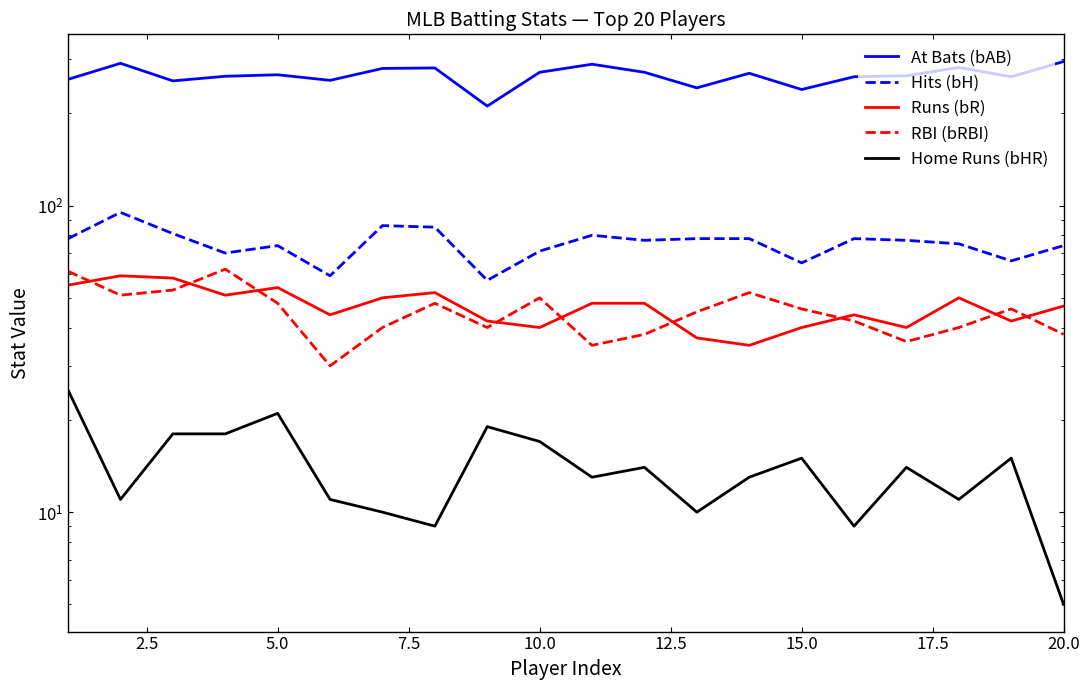

What is the smallest value displayed?

5